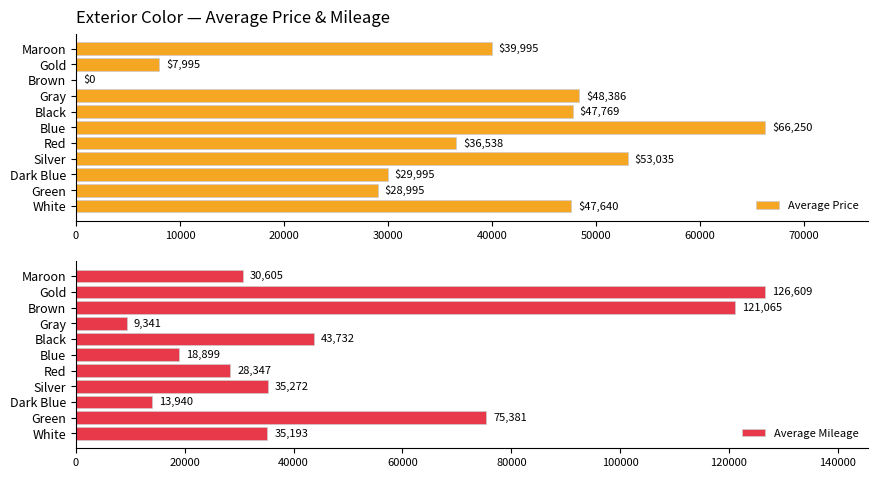

What is the lowest value of the Average Mileage series?

9341.0